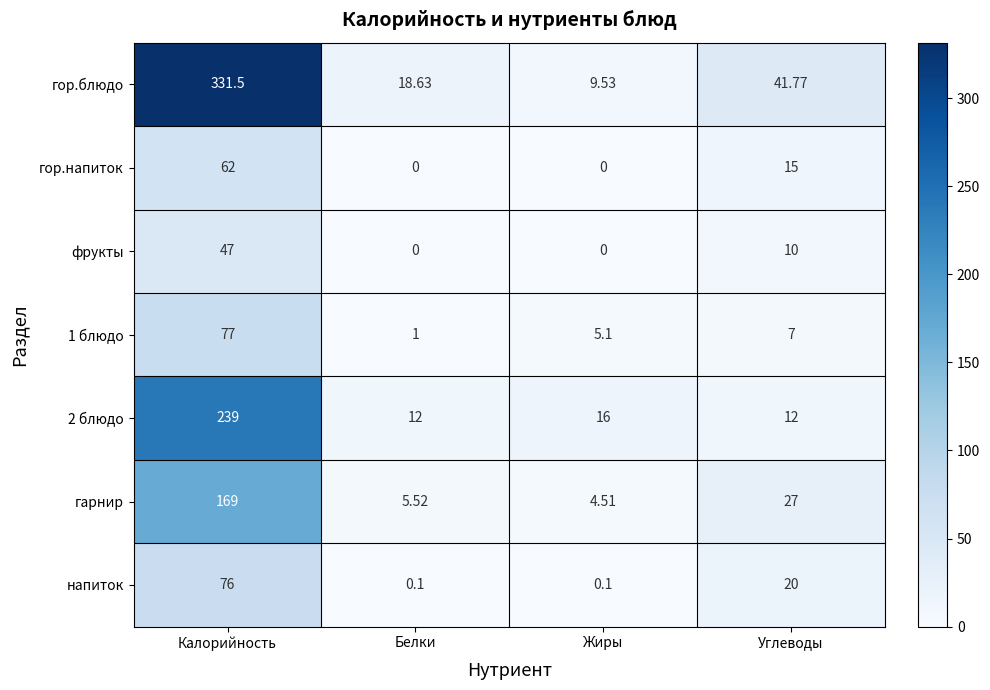

Which series has the largest total across all categories?

гор.блюдо